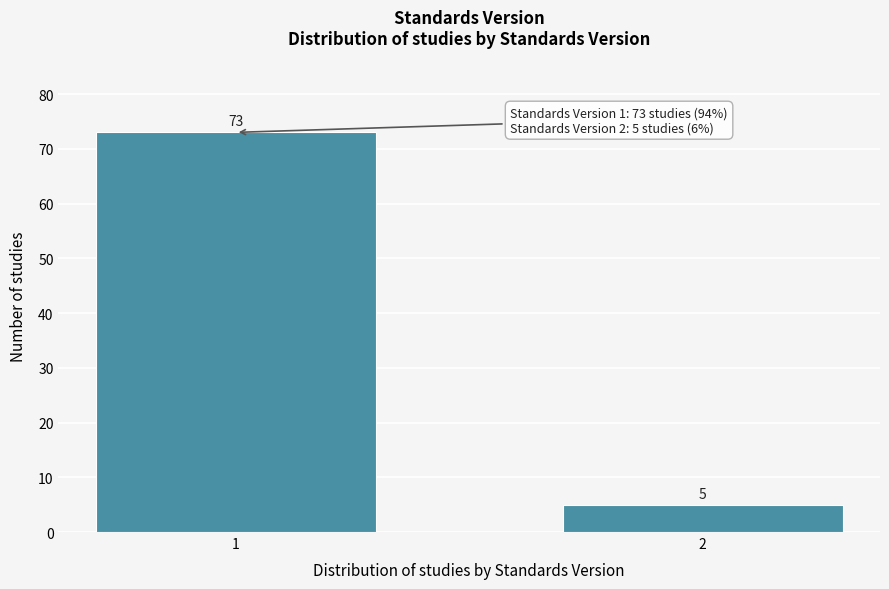

Reading right to left, list all the values displayed in this chart.

2=5	1=73